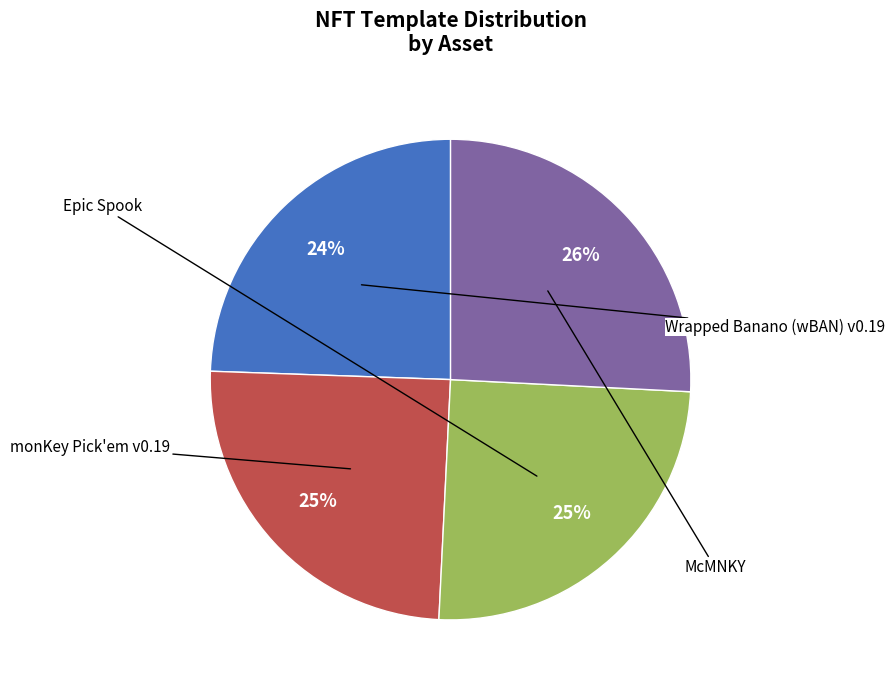

How much of the chart is everything except Wrapped Banano (wBAN) v0.19?

75.6%